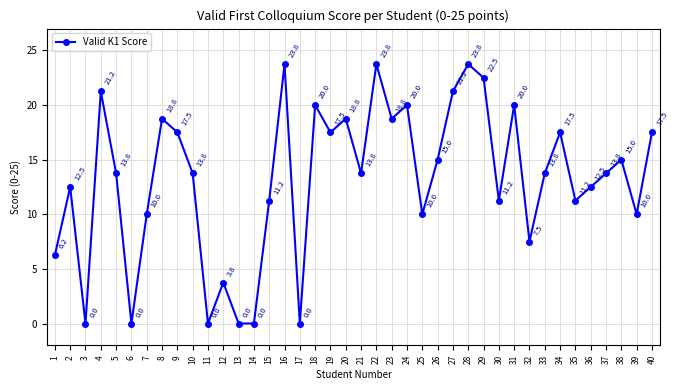

How many values are below 13?

17